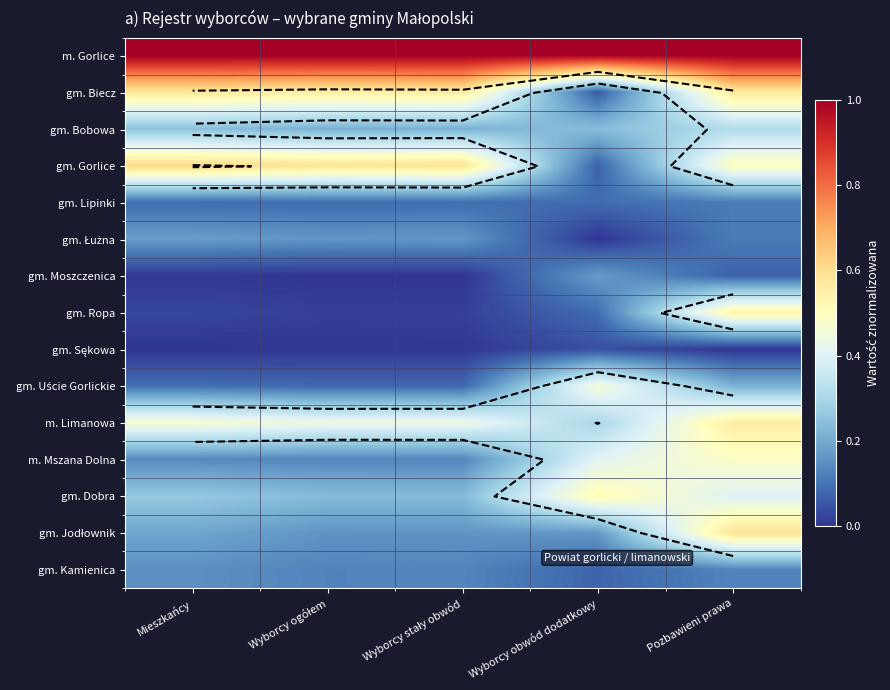

What is the total value across all series at Wyborcy stały obwód?

3.8